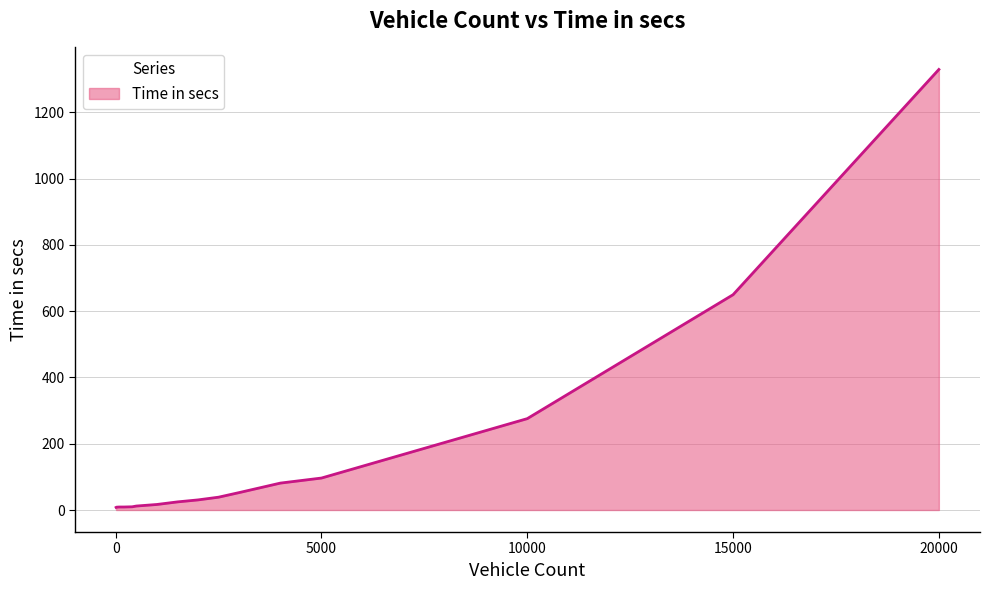

What is the maximum value shown in the chart?

1329.8